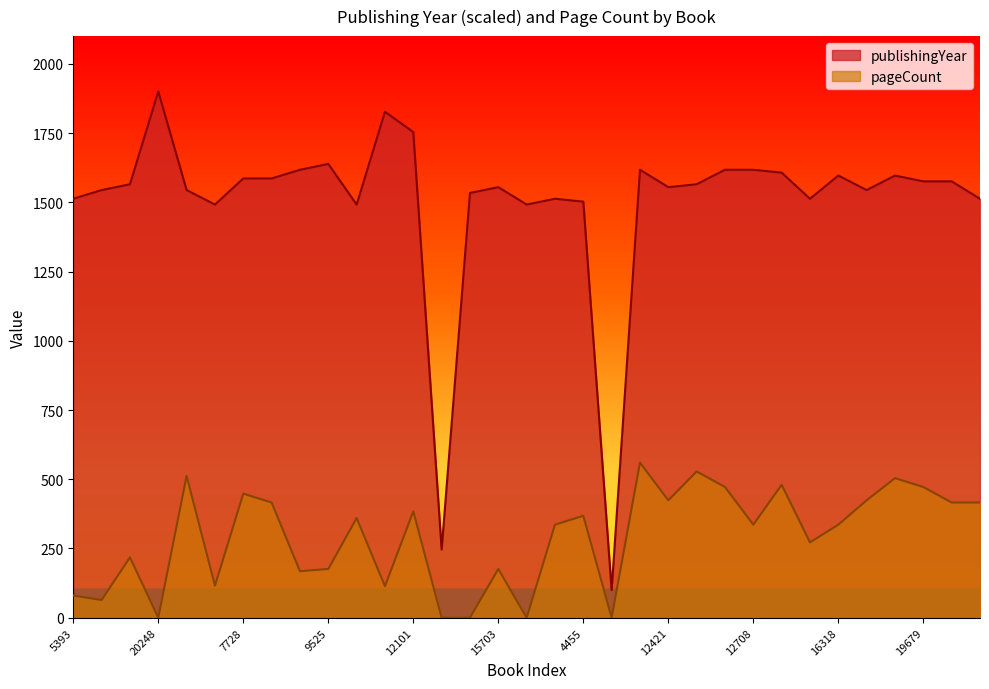

True or false: pageCount has more than 0 interior local peaks.

True